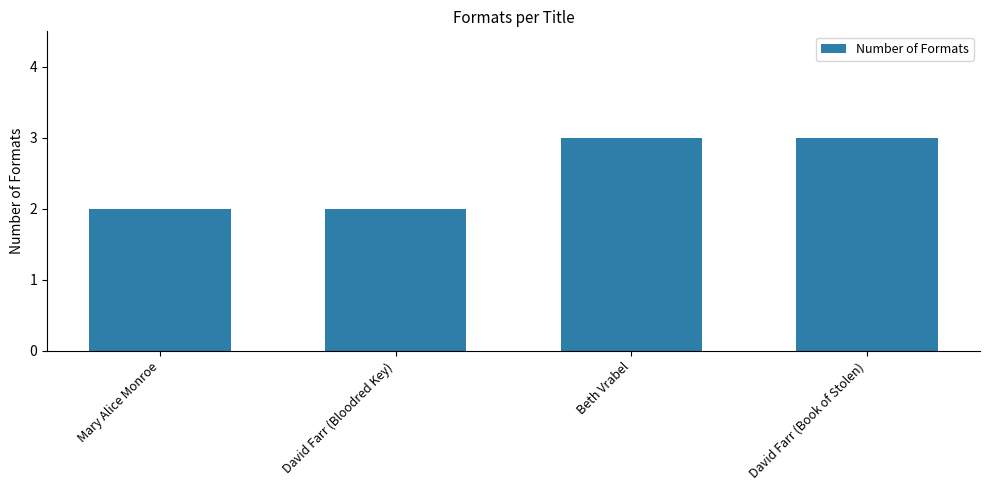

Which has a higher value, David Farr (Book of Stolen) or Mary Alice Monroe?

David Farr (Book of Stolen)